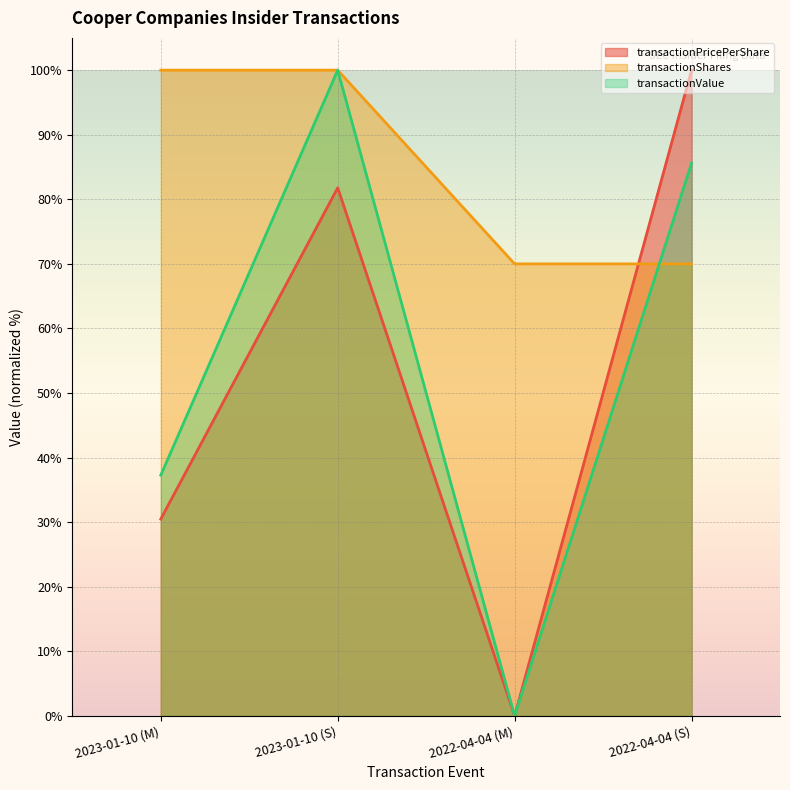

Reading left to right, what are all the values shown in this chart?

transactionPricePerShare: 2023-01-10 (M)=30.5	2023-01-10 (S)=81.8	2022-04-04 (M)=0.0	2022-04-04 (S)=100.0
transactionShares: 2023-01-10 (M)=100.0	2023-01-10 (S)=100.0	2022-04-04 (M)=70.0	2022-04-04 (S)=70.0
transactionValue: 2023-01-10 (M)=37.3	2023-01-10 (S)=100.0	2022-04-04 (M)=0.0	2022-04-04 (S)=85.6